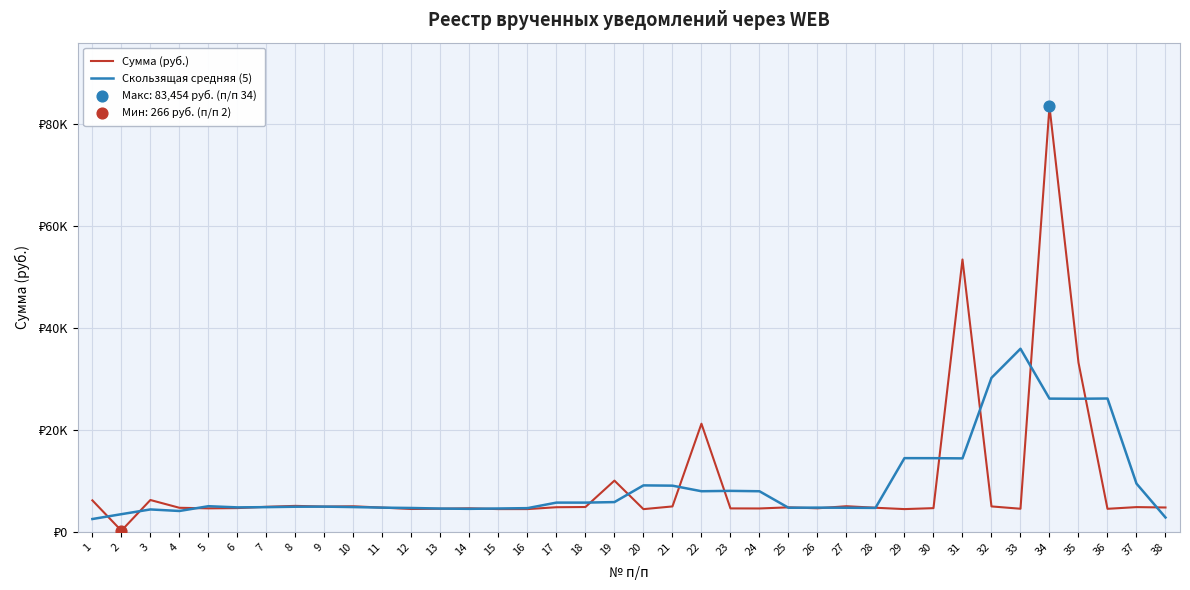

What is the total value across all series at 30?

19170.2